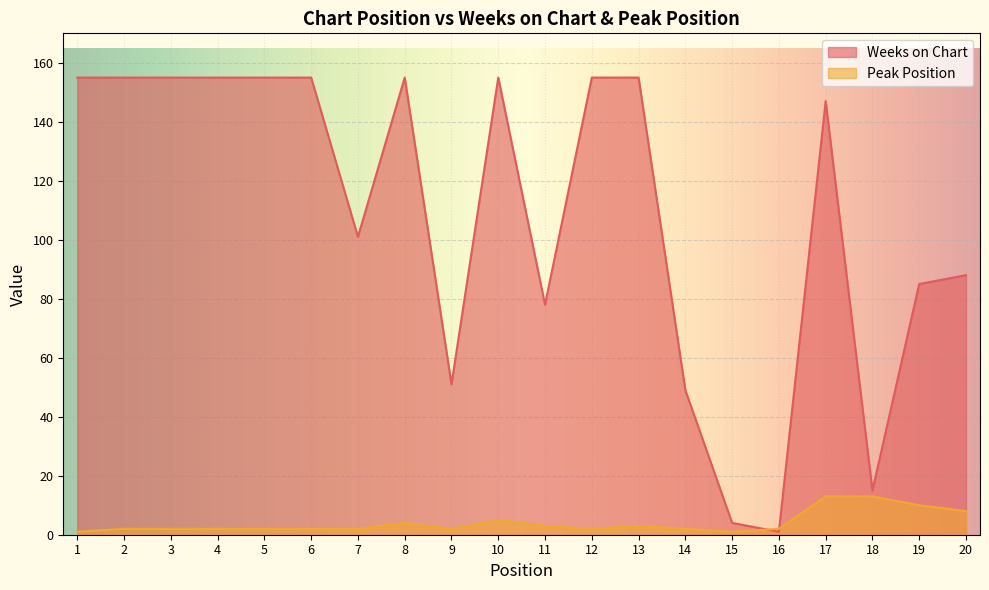

What is the minimum value for Peak Position?

1